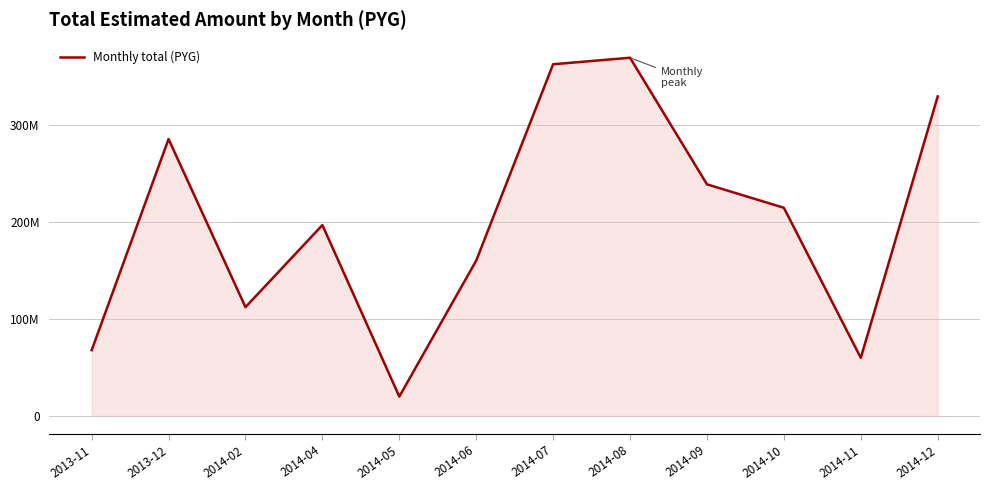

Is this an area chart (filled region under the line)?

Yes